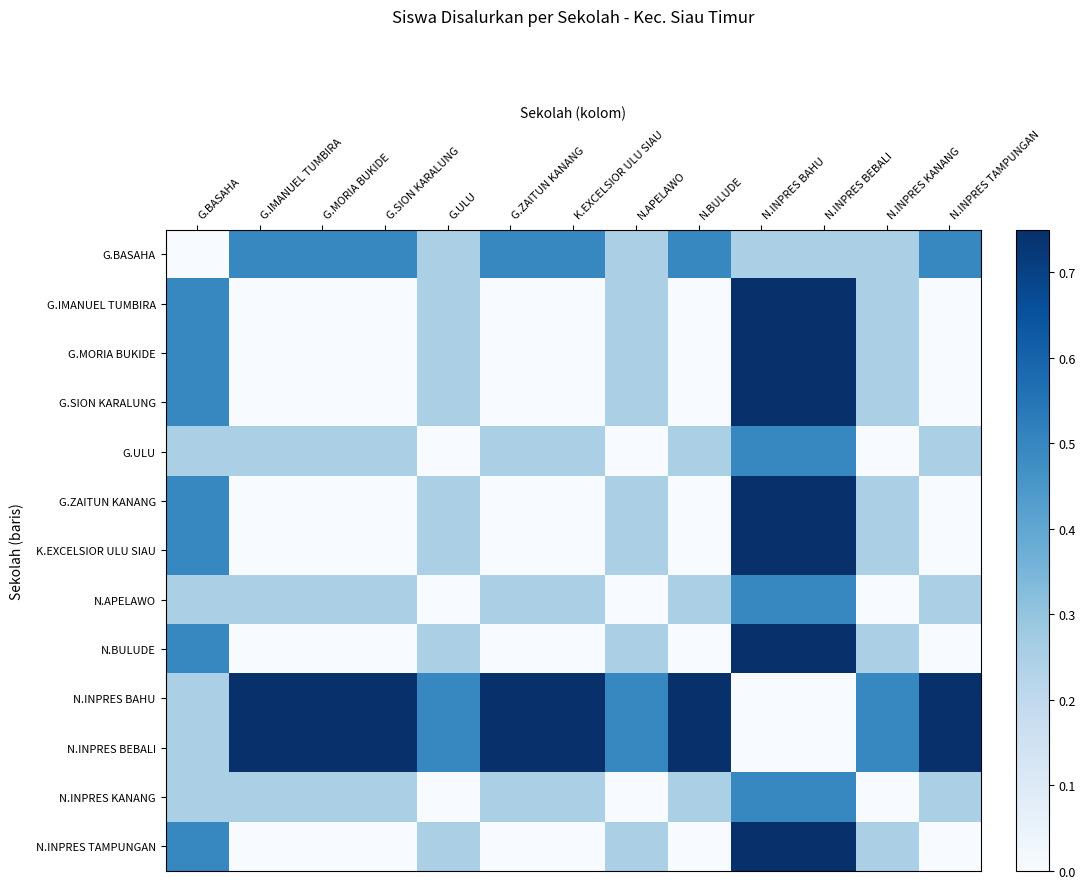

At how many categories does at least one series exceed 0?

13